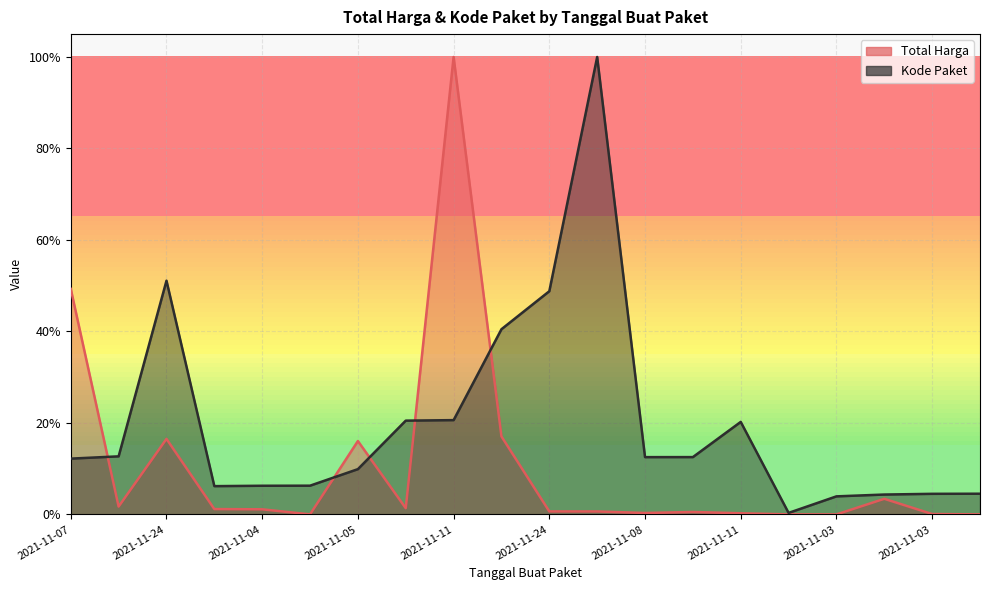

What is the difference between the maximum and second lowest values in the Kode Paket series?

1.0